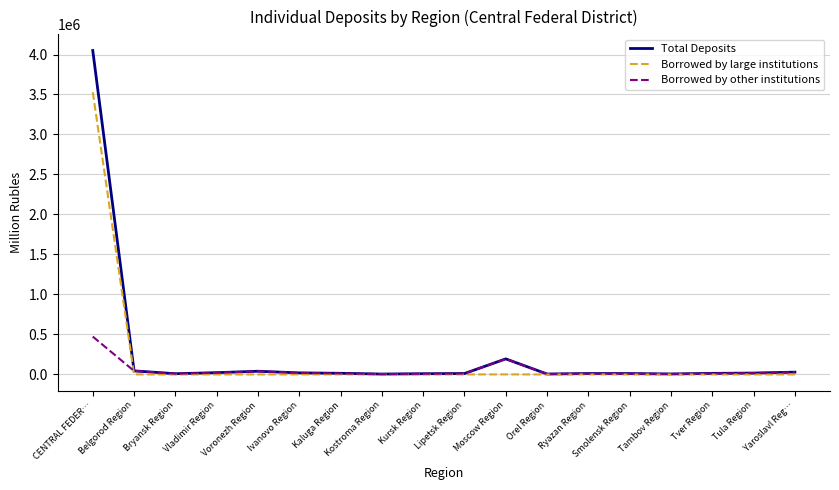

What is the maximum value shown in the chart?

4049716